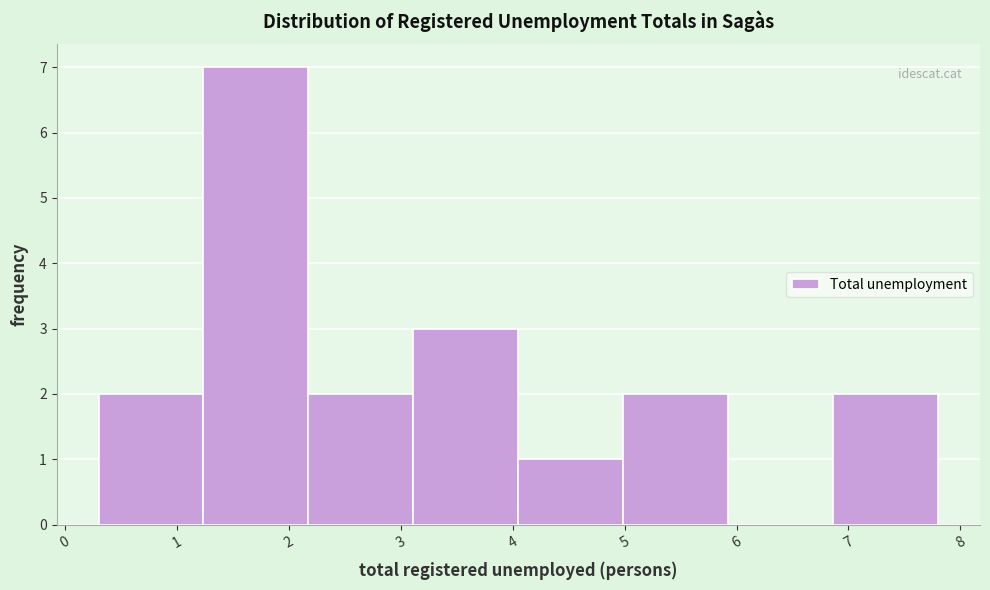

Reading left to right, transcribe this chart: for each bar, give the range it covers on the x-axis and its height. Neither the bar edges nor the heights are printed on the chart, so give them approximately, as read against the axes.

0.3 to 1.2: 2
1.2 to 2.2: 7
2.2 to 3.1: 2
3.1 to 4.1: 3
4.1 to 5.0: 1
5.0 to 5.9: 2
5.9 to 6.9: 0
6.9 to 7.8: 2